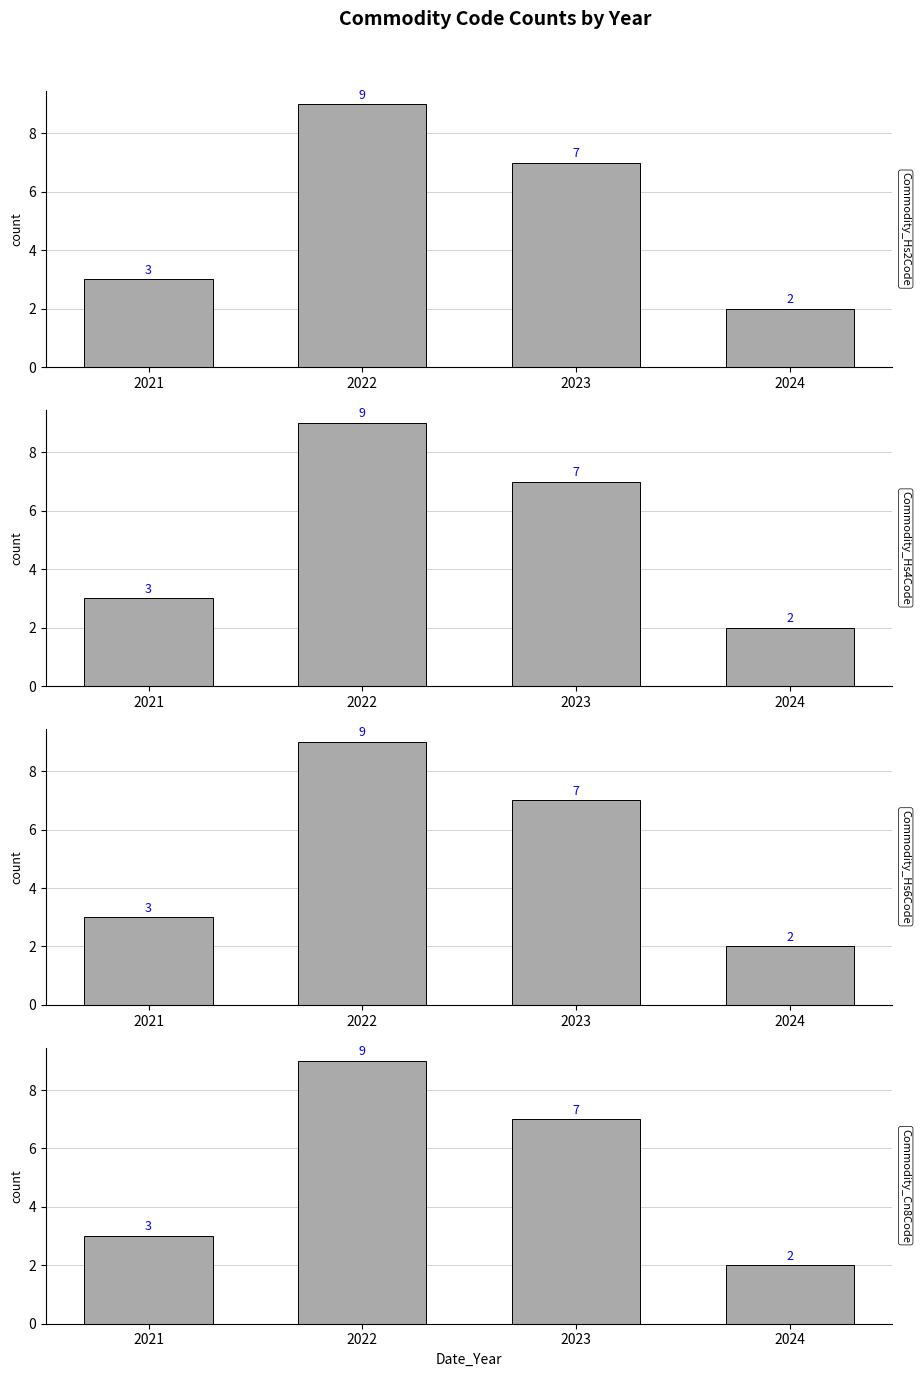

Between 2022 and 2024, which series saw the biggest shift?

Commodity_Hs2Code